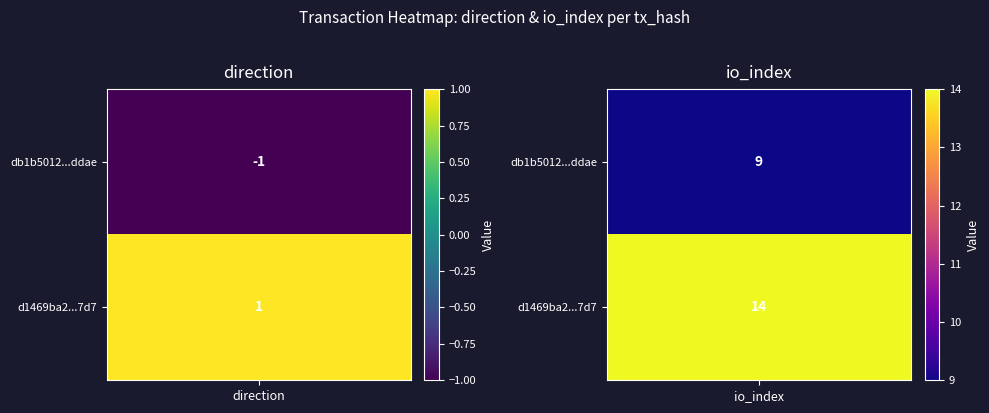

The db1b5012639ad90086155f3803c494da95eddae series shows 0 at direction. True or false?

False